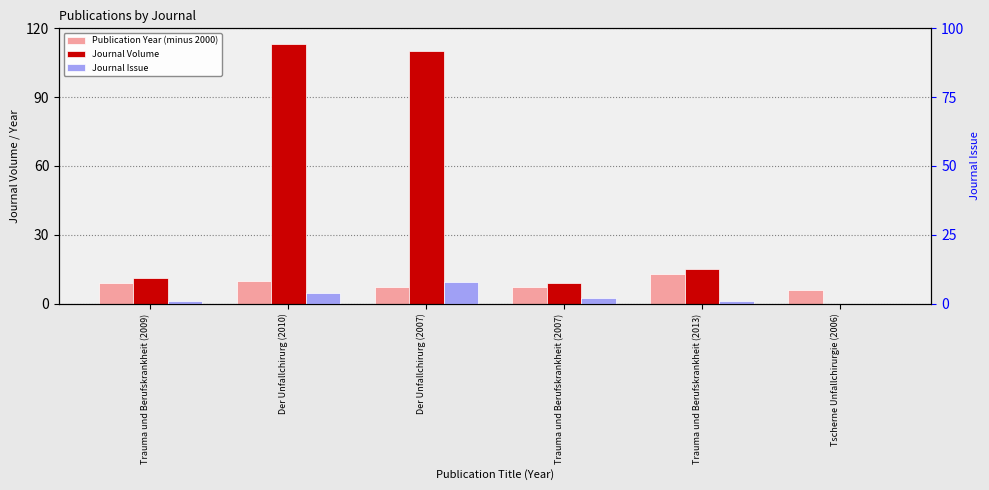

Rank the categories by Publication Year (minus 2000) value from highest to lowest.

Trauma und Berufskrankheit (2013), Der Unfallchirurg (2010), Trauma und Berufskrankheit (2009), Der Unfallchirurg (2007), Trauma und Berufskrankheit (2007), Tscherne Unfallchirurgie (2006)